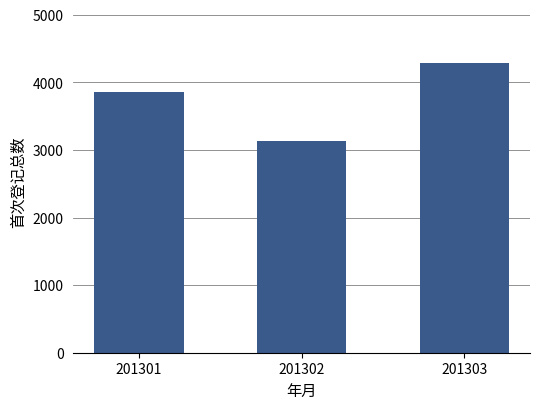

Where is the data nearest to the value 3706?

201301